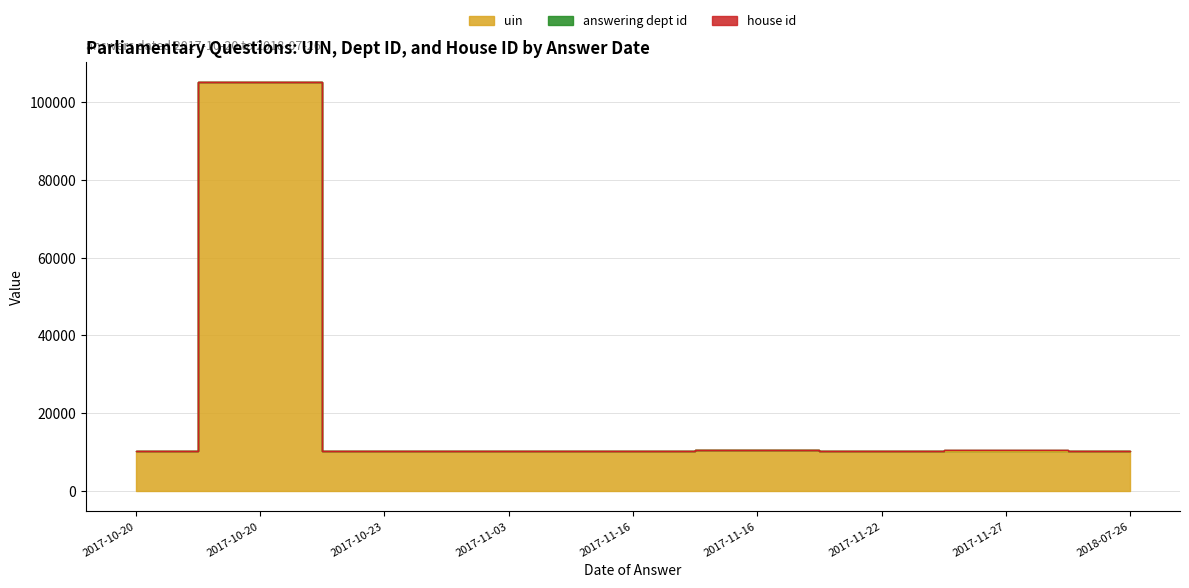

Which series has the largest range (max minus min)?

uin